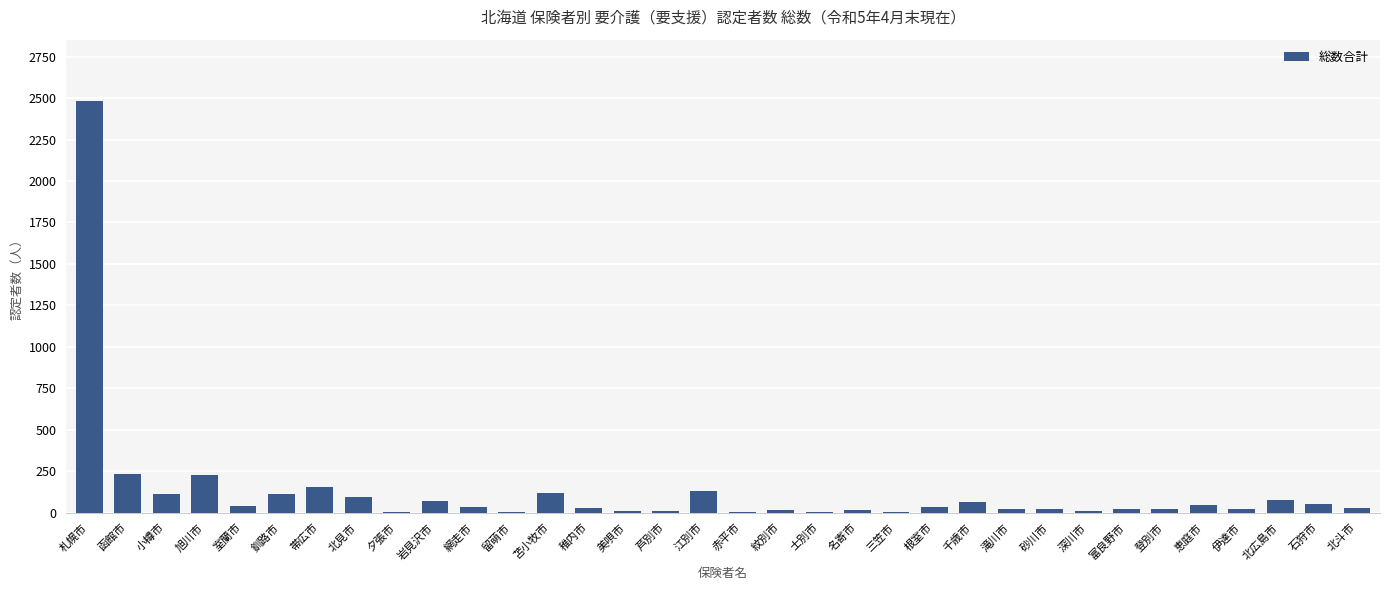

What is the maximum value shown in the chart?

2480